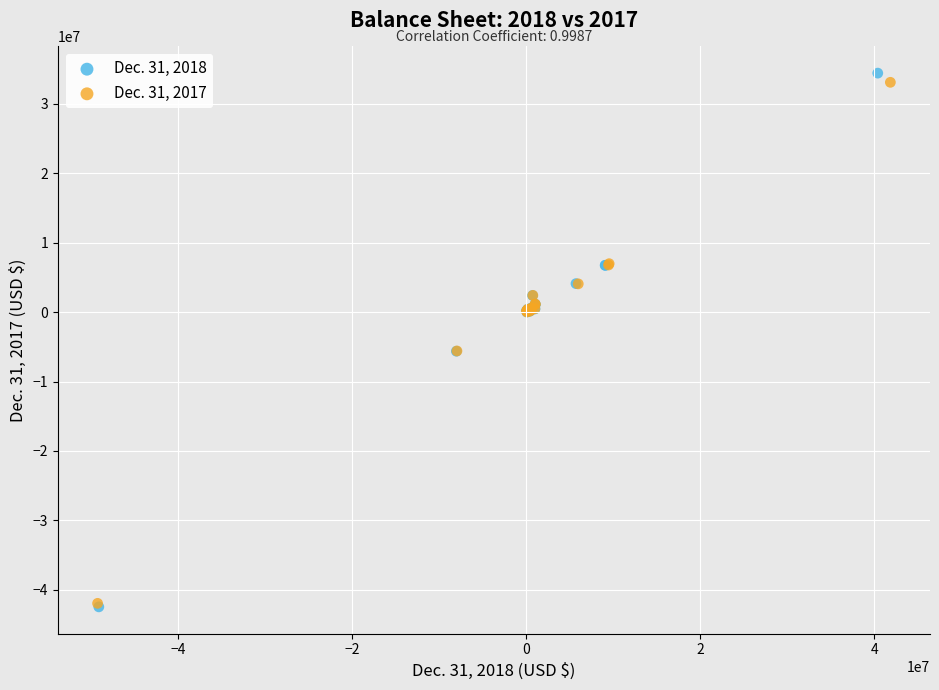

Which series reaches the minimum Y coordinate?

Dec. 31, 2018